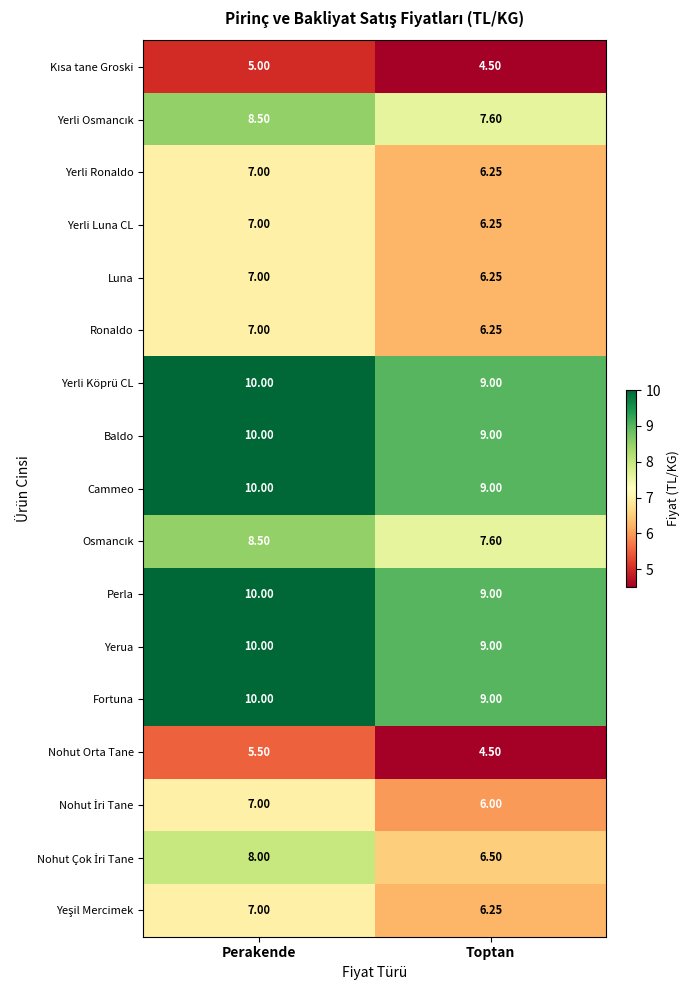

What is the maximum value shown in the chart?

10.0